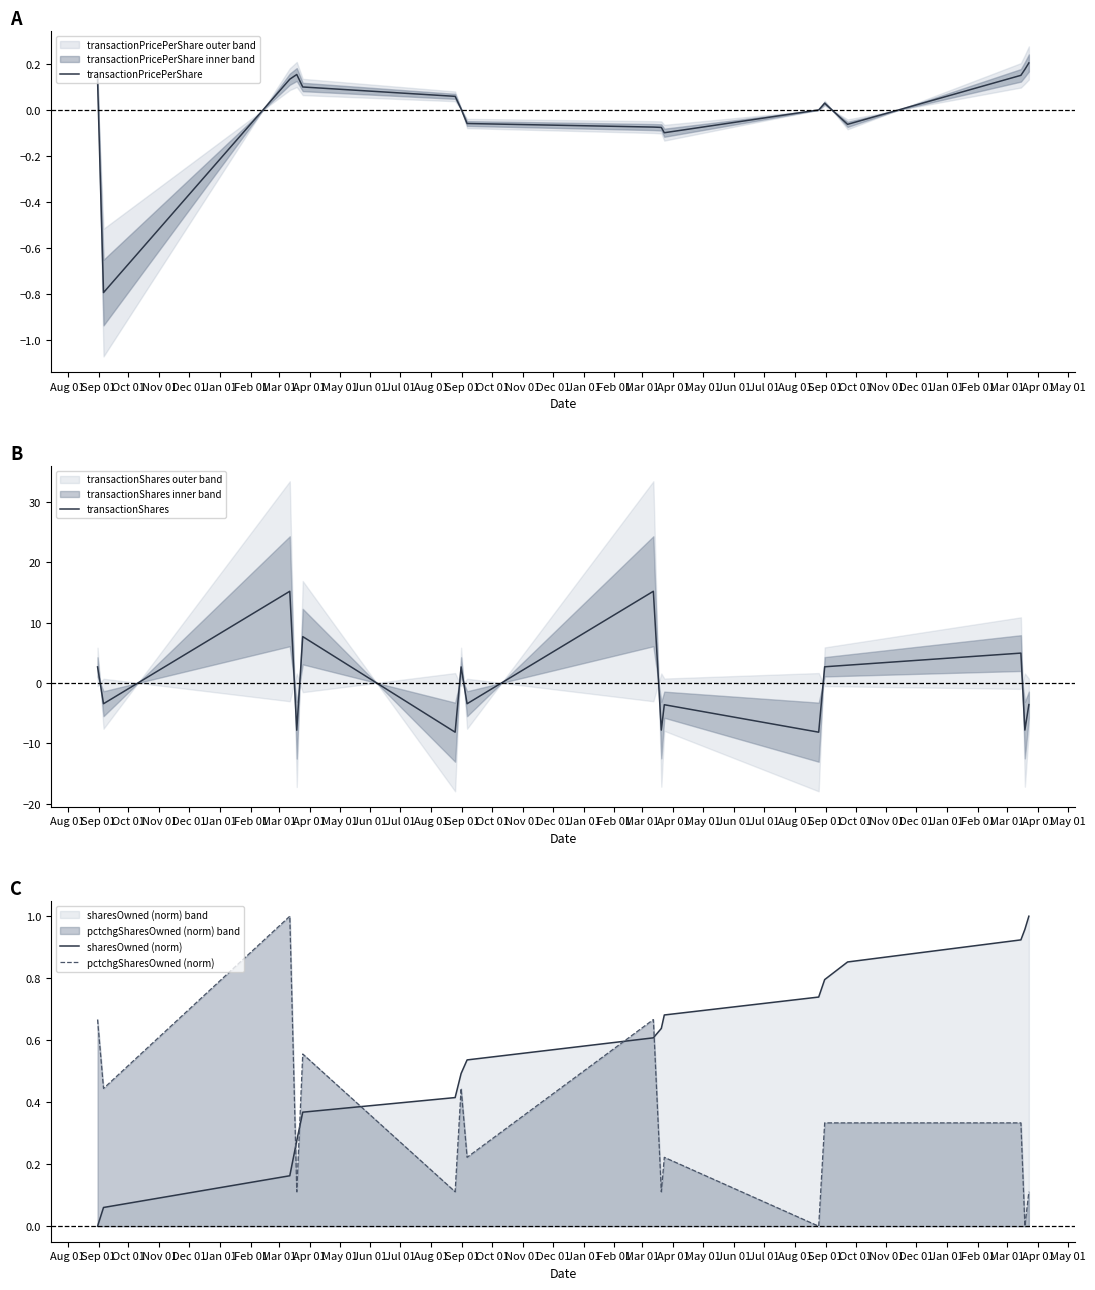

How many categories are shown in the chart?

17